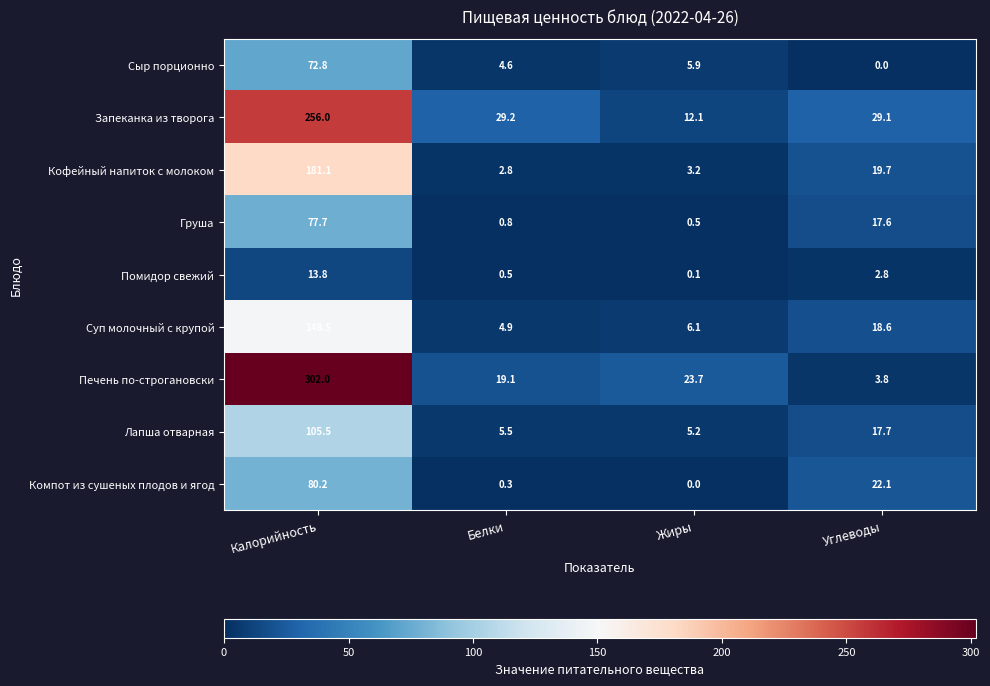

How many values in the Помидор свежий series exceed 2?

2